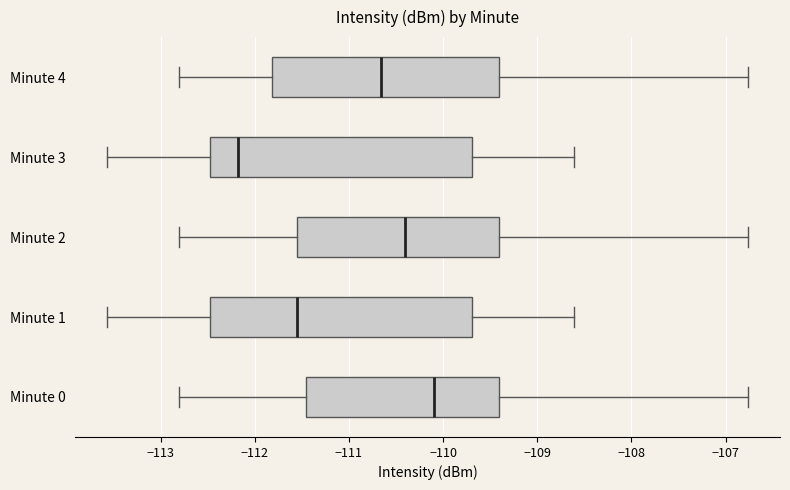

Which box's median line is the furthest to the right?

Minute 0